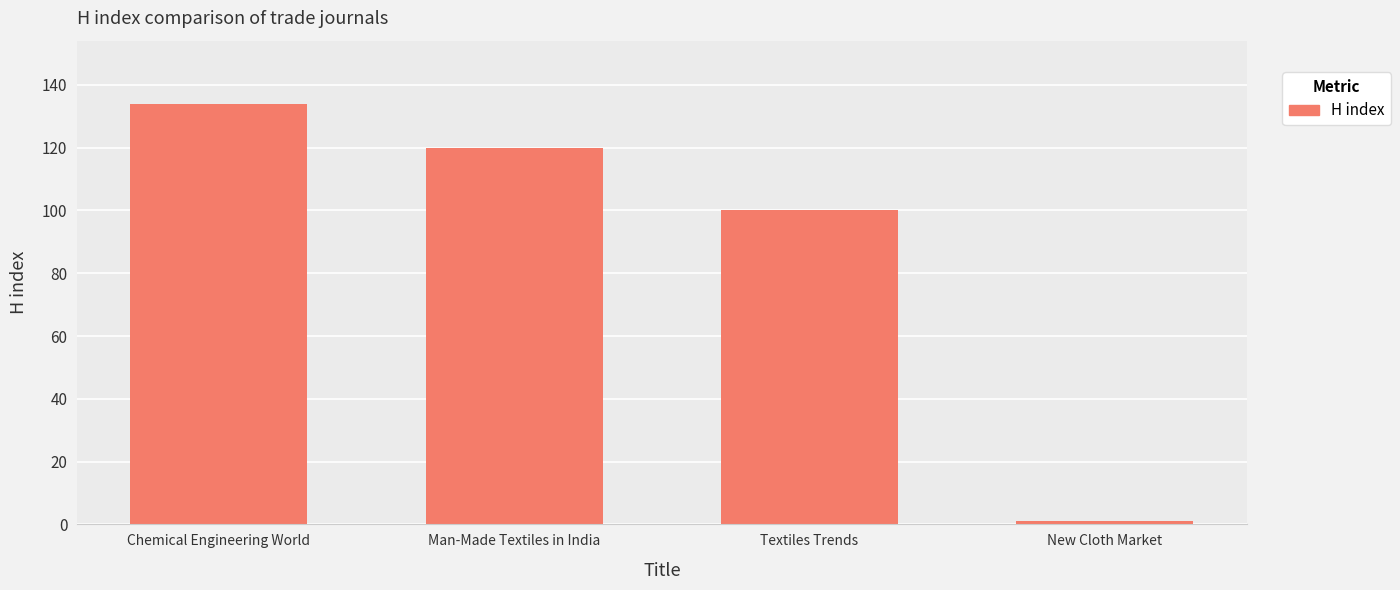

Count the values in the range 100 to 134.

3